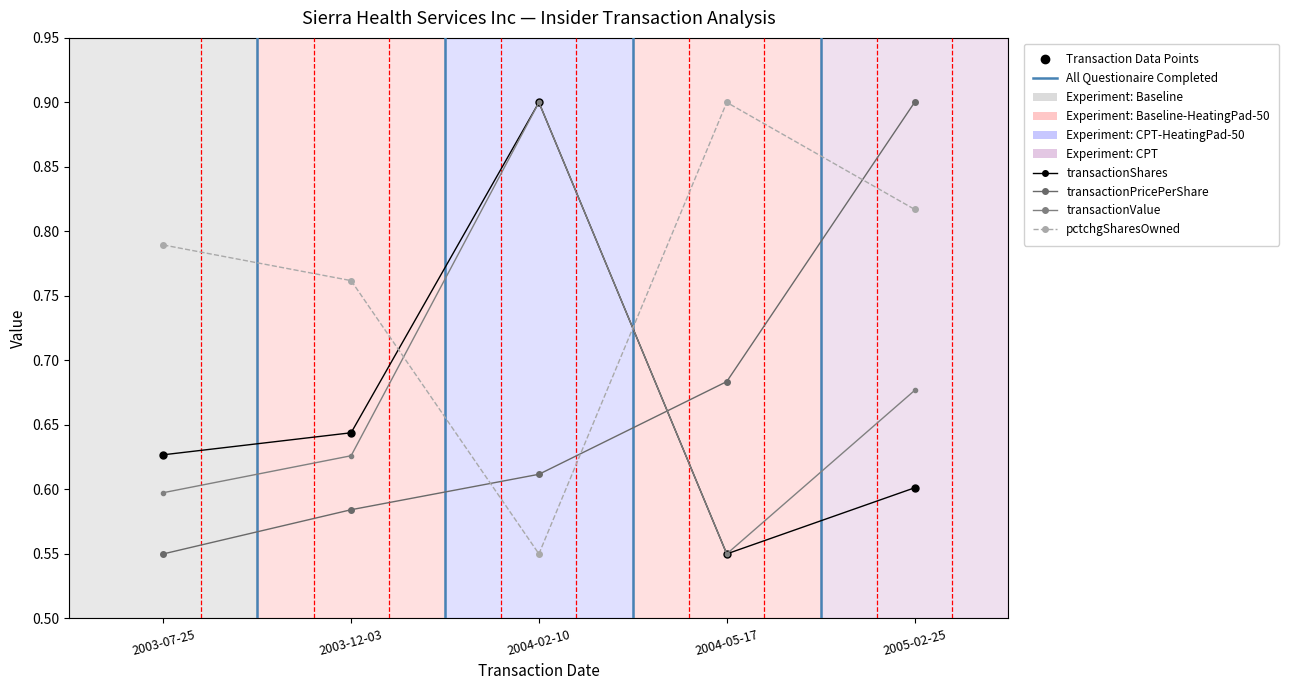

Between 2003-07-25 and 2003-12-03, which series saw the biggest shift?

transactionPricePerShare